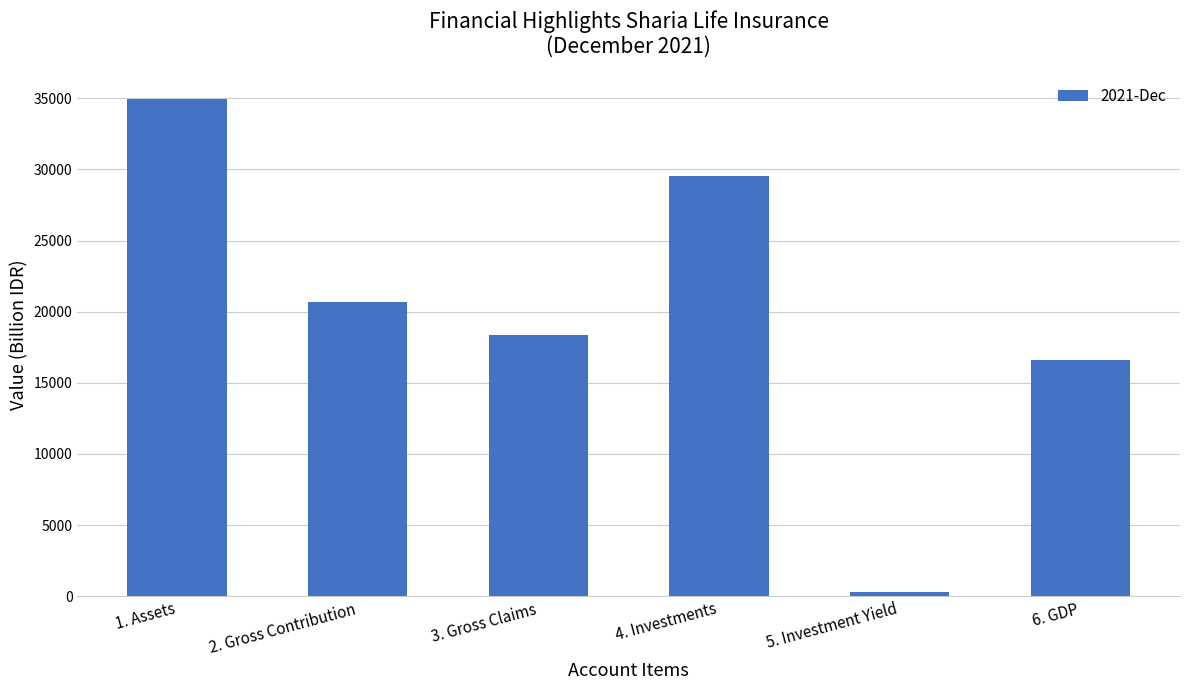

List the labels in order of value, largest first.

1. Assets, 4. Investments, 2. Gross Contribution, 3. Gross Claims, 6. GDP, 5. Investment Yield